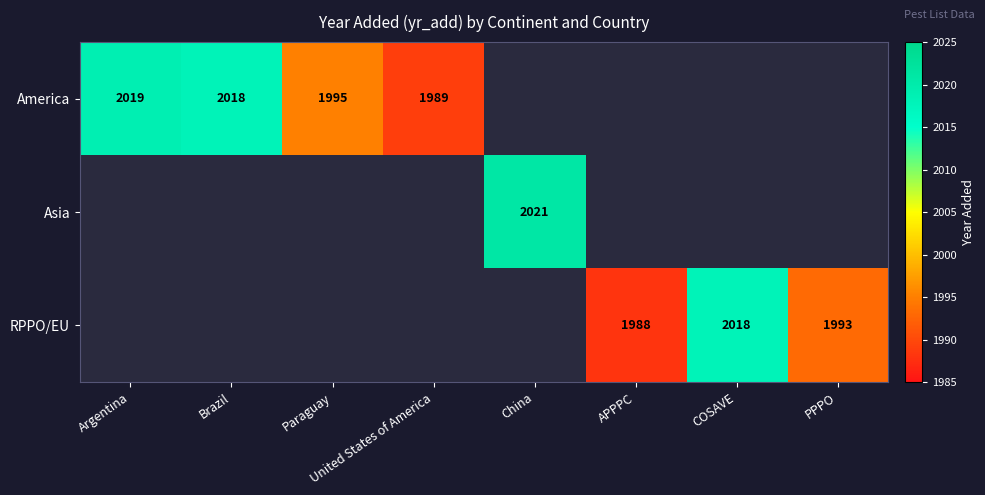

True or false: RPPO/EU has a value of 3503 at PPPO.

False